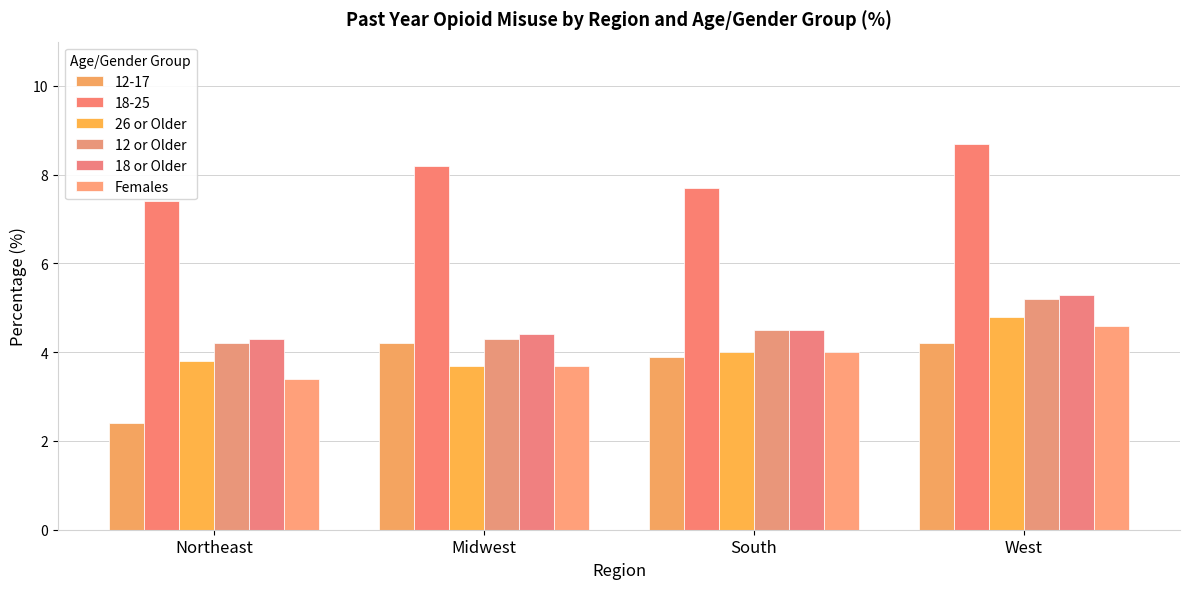

What are all the series names shown in the legend?

12-17, 18-25, 26 or Older, 12 or Older, 18 or Older, Females